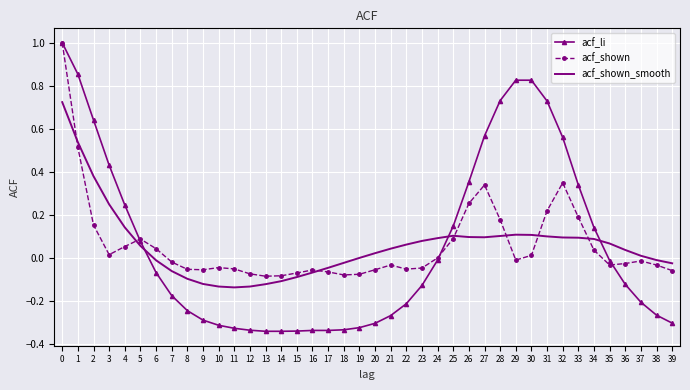

Is the value of acf_shown at 9 greater than the value of acf_shown_smooth at 30?

No